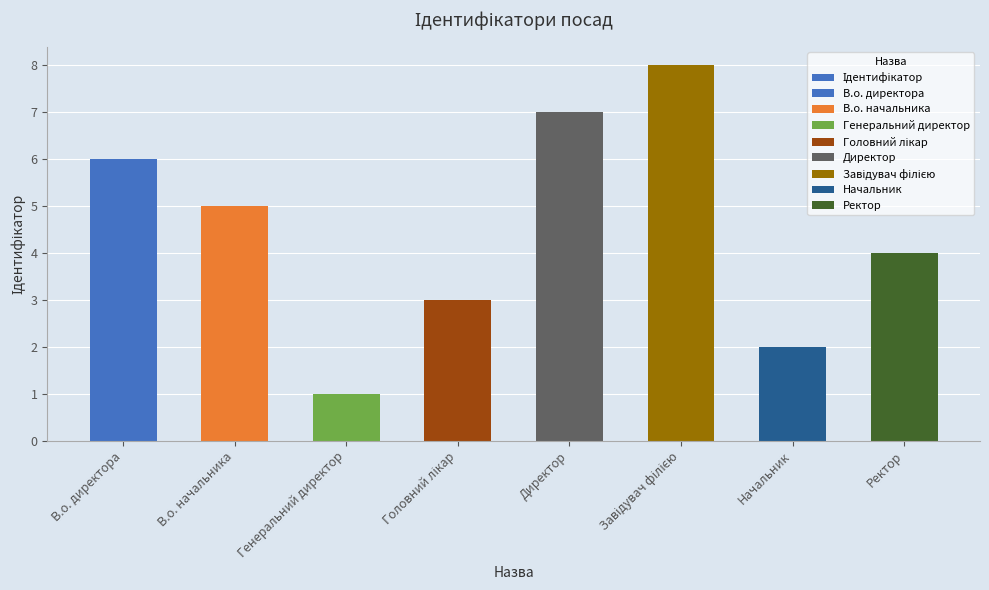

What is the minimum value shown in the chart?

1